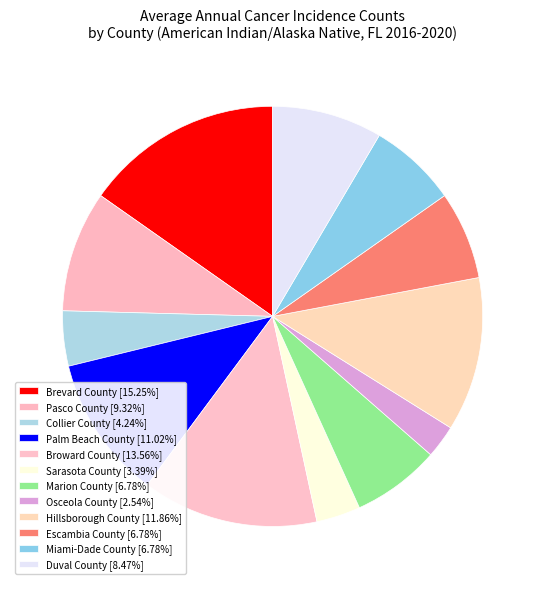

Count the number of slices in the pie.

12